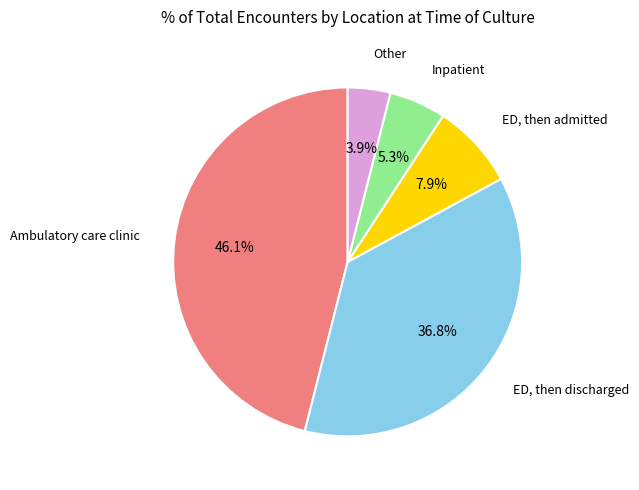

Is there a majority slice in this chart?

No